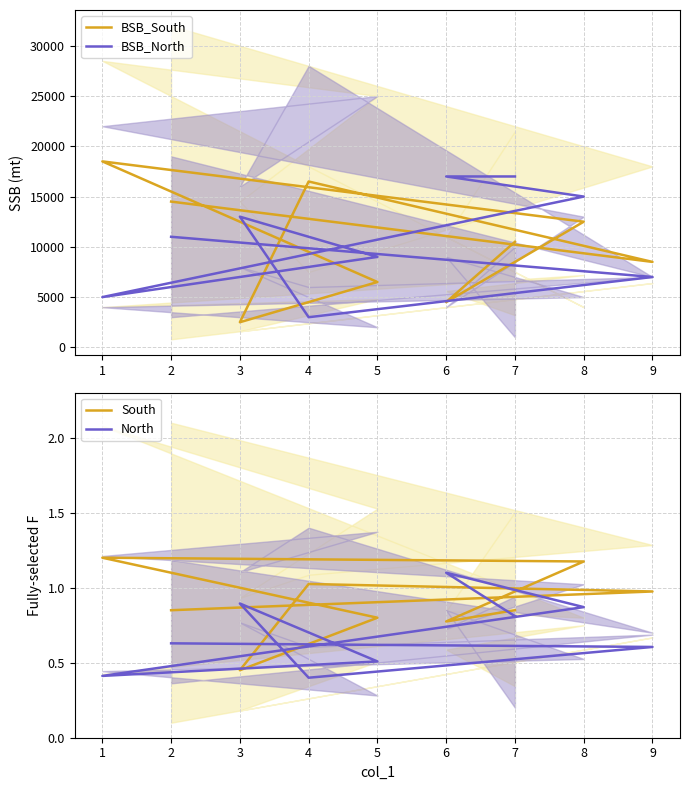

The value of North at 3 is 0.9. True or false?

True